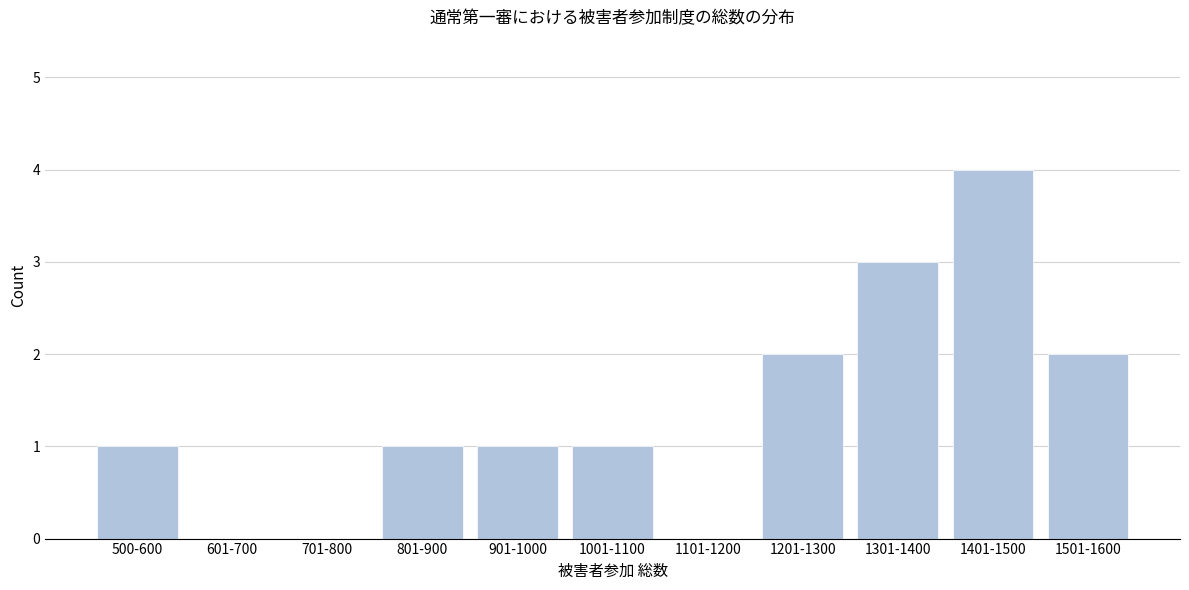

Reading left to right, extract all data points from this chart.

500-600=1	601-700=0	701-800=0	801-900=1	901-1000=1	1001-1100=1	1101-1200=0	1201-1300=2	1301-1400=3	1401-1500=4	1501-1600=2